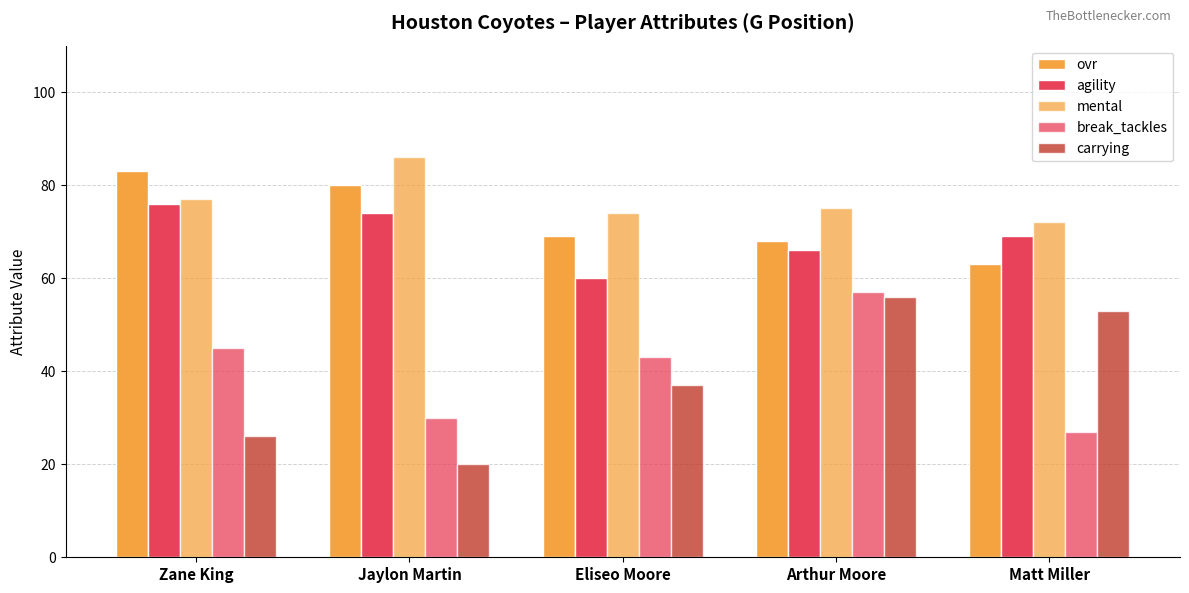

How many data points in break_tackles are less than 43?

2